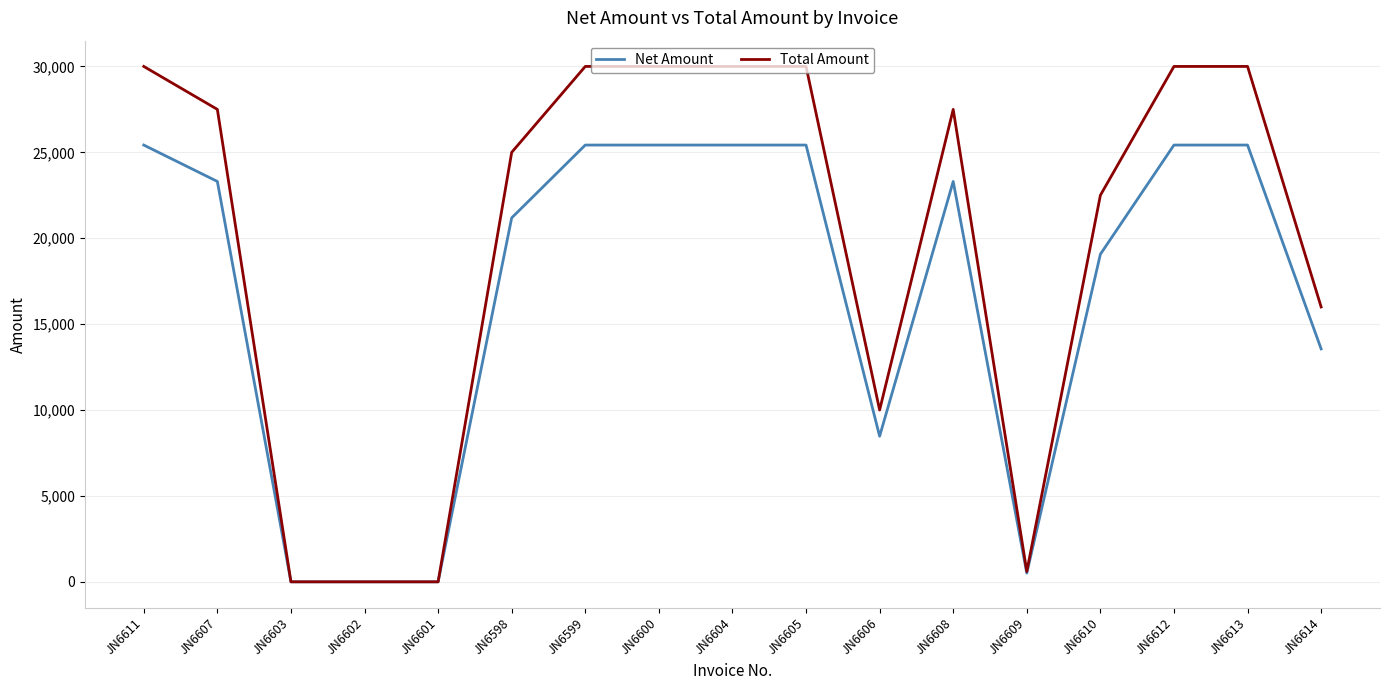

Which series has the widest spread of values?

Total Amount